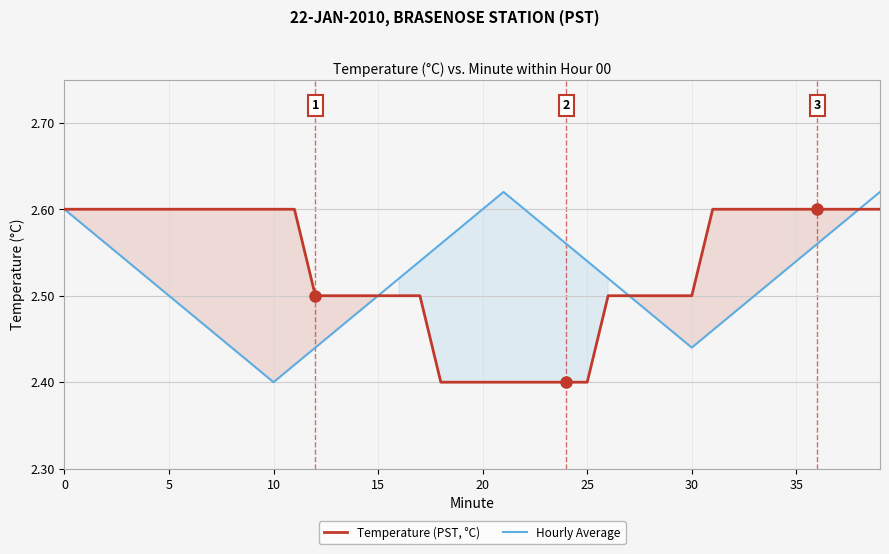

What is the label of the 16th point from the right?

24